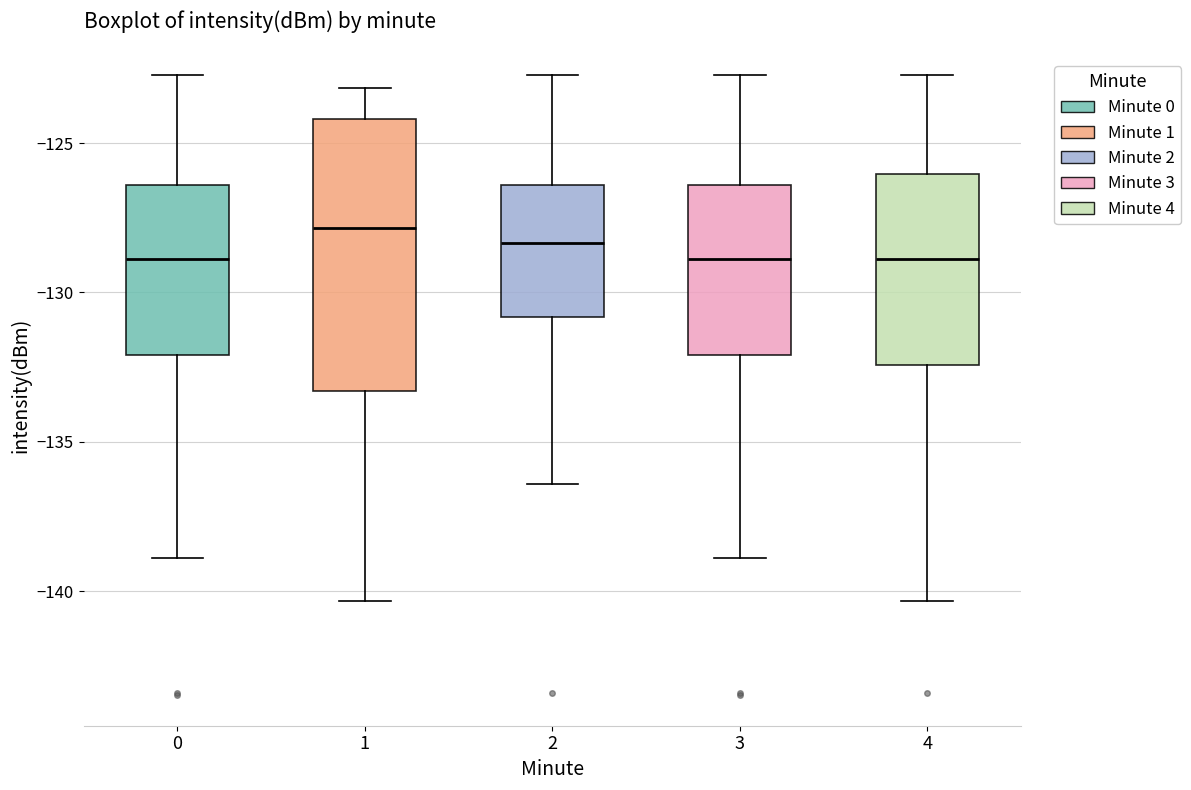

Reading left to right, read every box against the y-axis: the position of its median line, the range the box covers, and the ends of its whiskers. The values are not printed on the chart, so give them approximately, as read against the axis.

0: median -129.0, box -132.0 to -126.5, whiskers -139.0 to -122.5
1: median -128.0, box -133.5 to -124.0, whiskers -140.5 to -123.0
2: median -128.5, box -131.0 to -126.5, whiskers -136.5 to -122.5
3: median -129.0, box -132.0 to -126.5, whiskers -139.0 to -122.5
4: median -129.0, box -132.5 to -126.0, whiskers -140.5 to -122.5